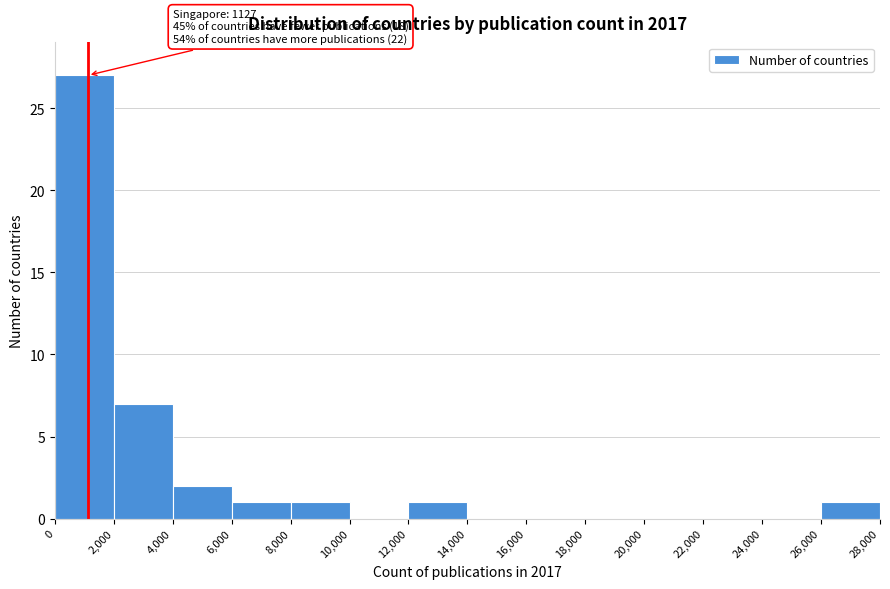

Which range on the x-axis has the tallest bar?

0 to 2,000